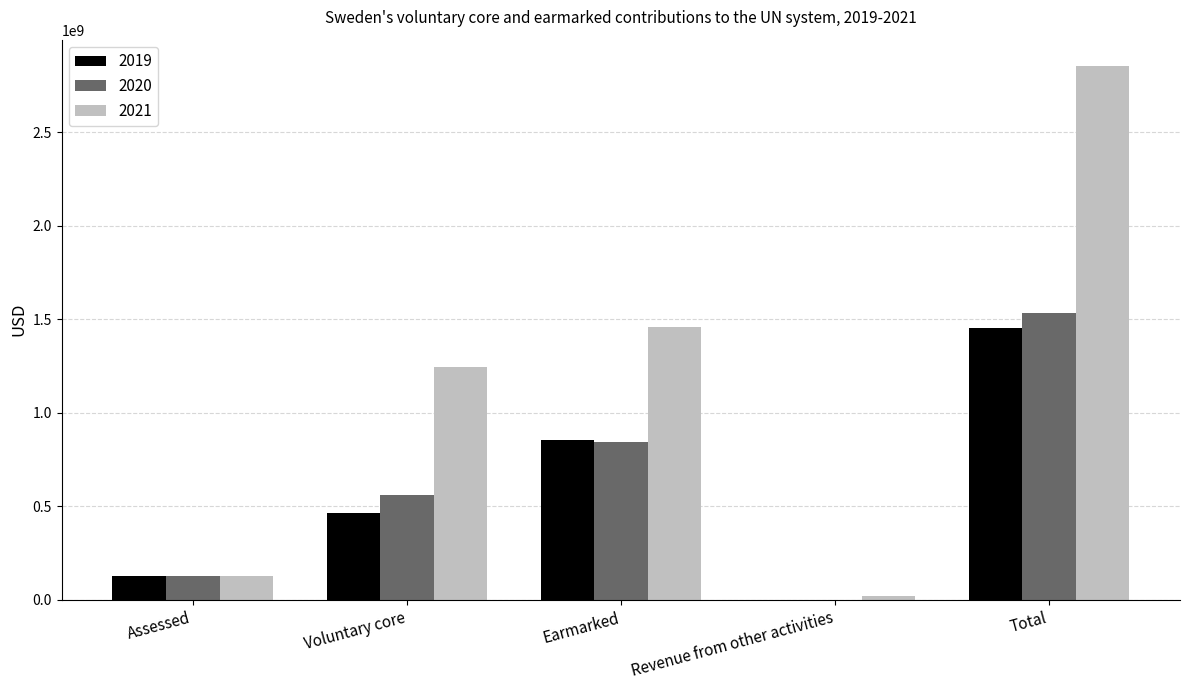

What are all the series names shown in the legend?

2019, 2020, 2021